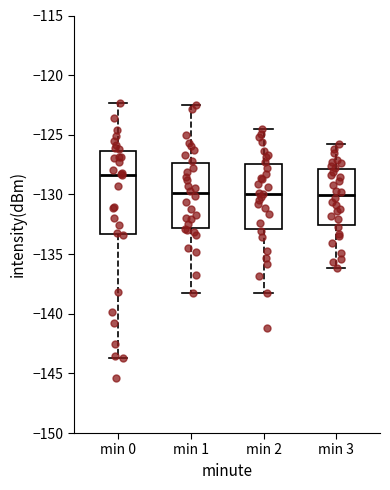

Reading left to right, read every box against the y-axis: the position of its median line, the range the box covers, and the ends of its whiskers. The values are not printed on the chart, so give them approximately, as read against the axis.

min 0: median -128.5, box -133.5 to -126.5, whiskers -143.5 to -122.5
min 1: median -130.0, box -133.0 to -127.5, whiskers -138.0 to -122.5
min 2: median -130.0, box -133.0 to -127.5, whiskers -138.5 to -124.5
min 3: median -130.0, box -132.5 to -128.0, whiskers -136.0 to -126.0